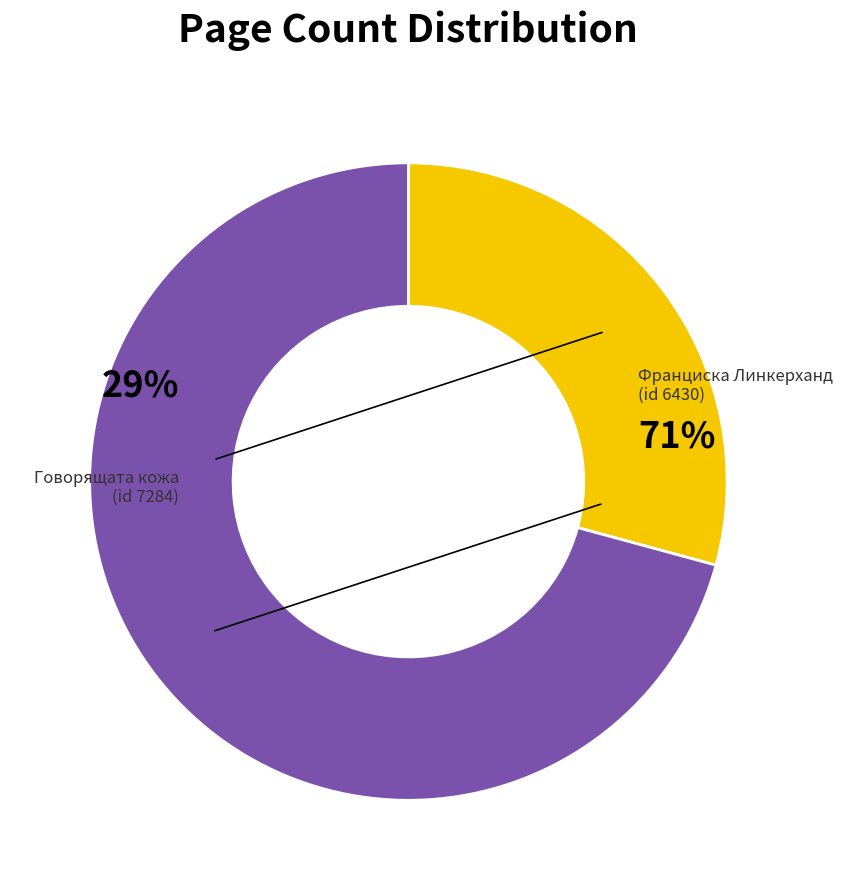

Combined, what portion of the pie is 6430 and 7284?

100.0%